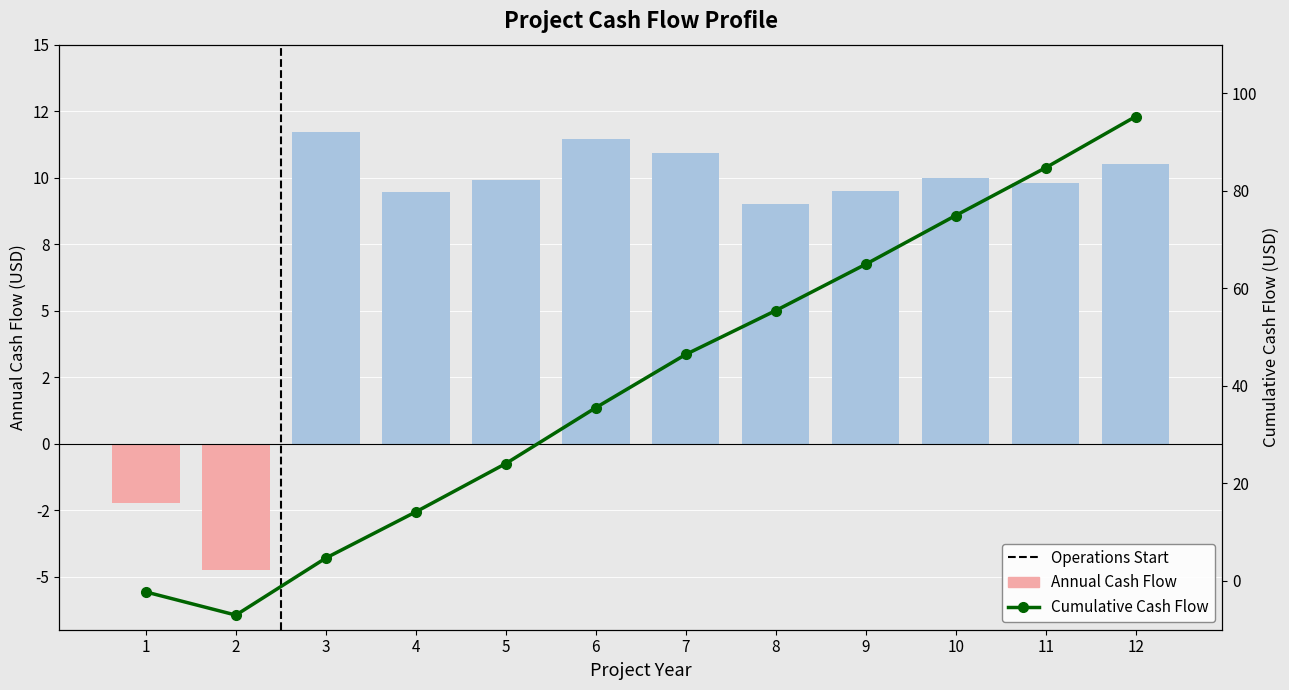

What is the difference between the second highest and minimum values in the Cumulative Cash Flow series?

91.8